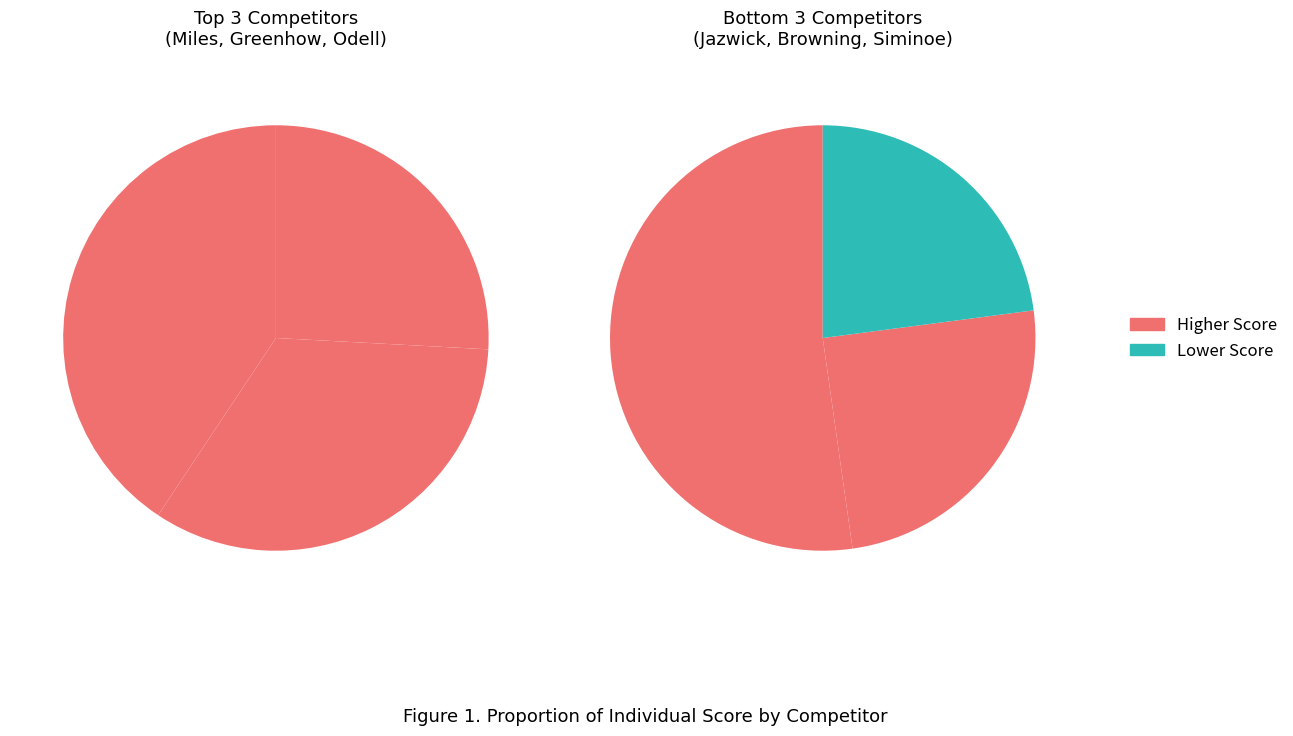

How many segments does this pie chart have?

6